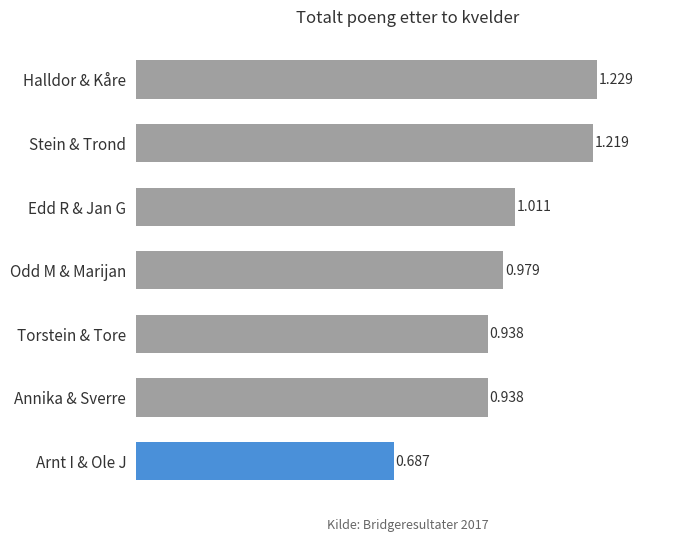

Between Stein & Trond and Annika & Sverre, which is larger?

Stein & Trond